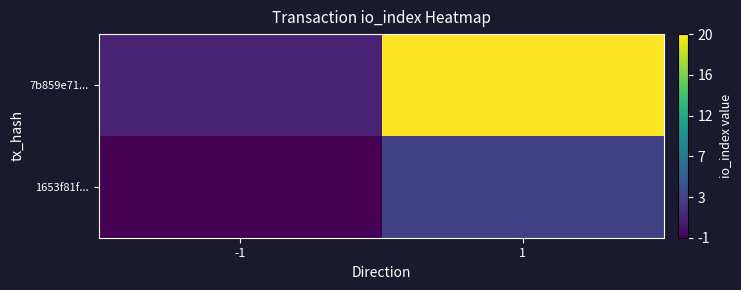

Between -1 and 1, which series saw the biggest shift?

7b859e71...